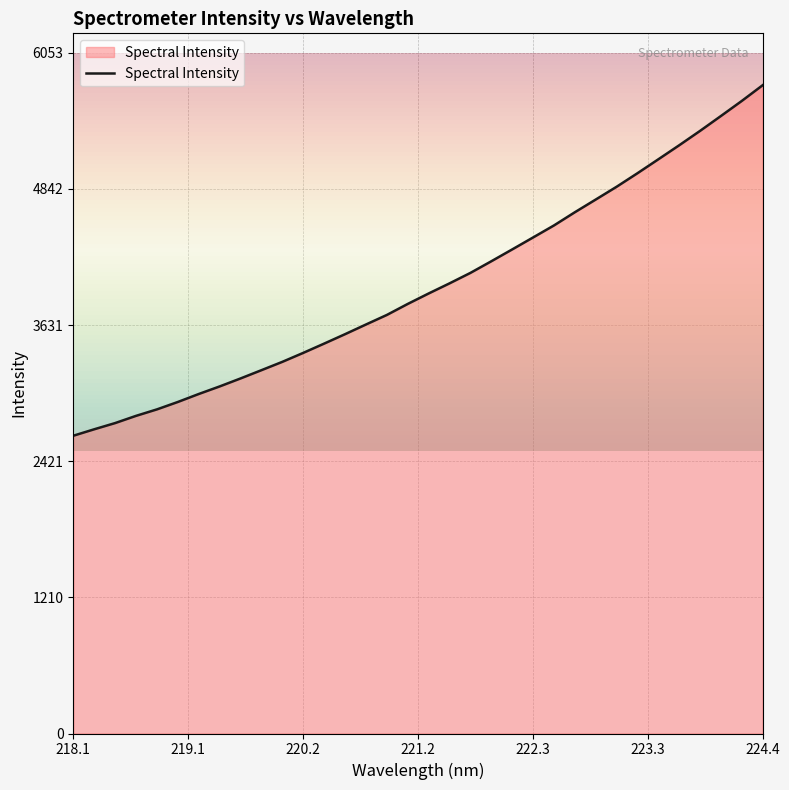

True or false: Spectral Intensity has a value of 5765.0 at 224.4.

True